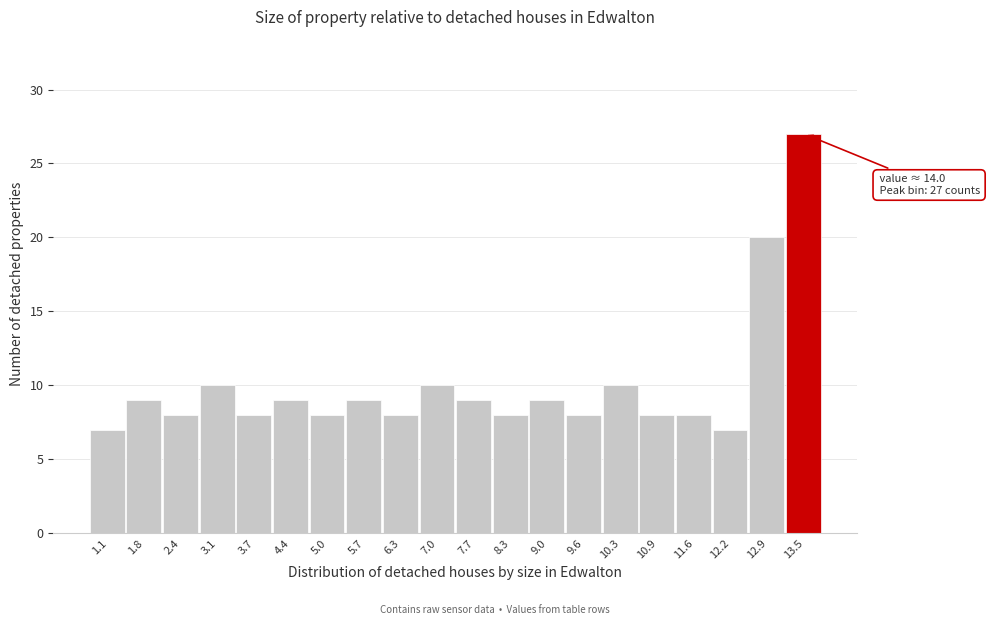

Reading left to right, extract all data points from this chart.

7	9	8	10	8	9	8	9	8	10	9	8	9	8	10	8	8	7	20	27